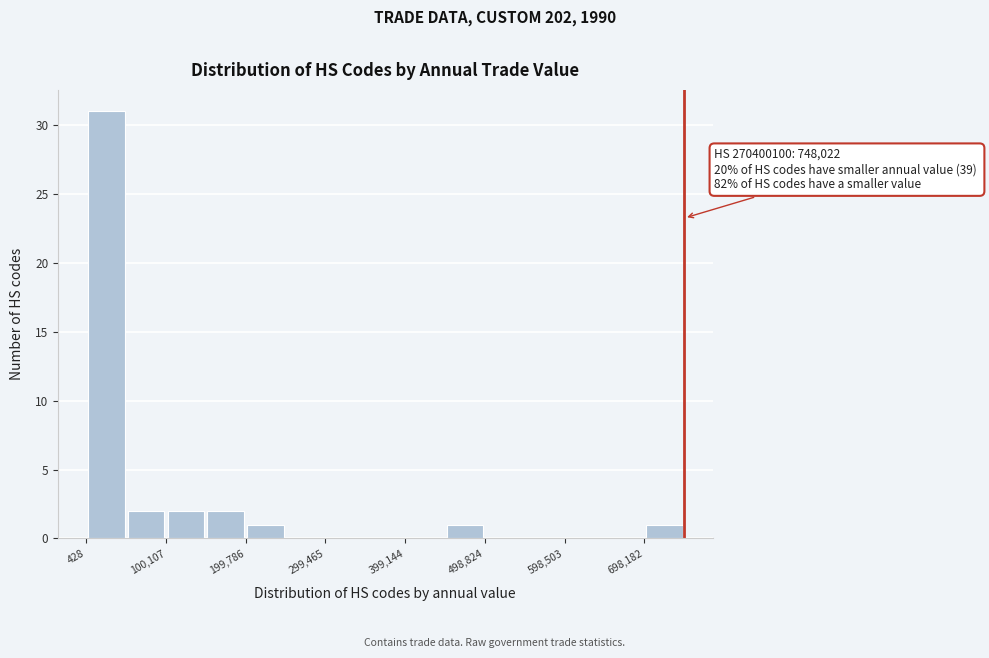

Over which range of the x-axis is the bar tallest?

0 to 50000